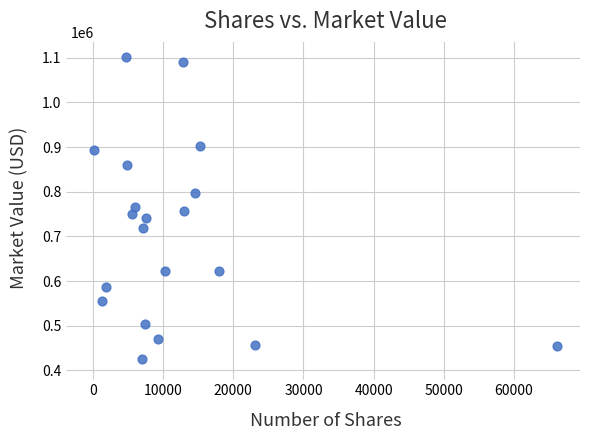

What is the range of X values (max minus min)?

65900.0